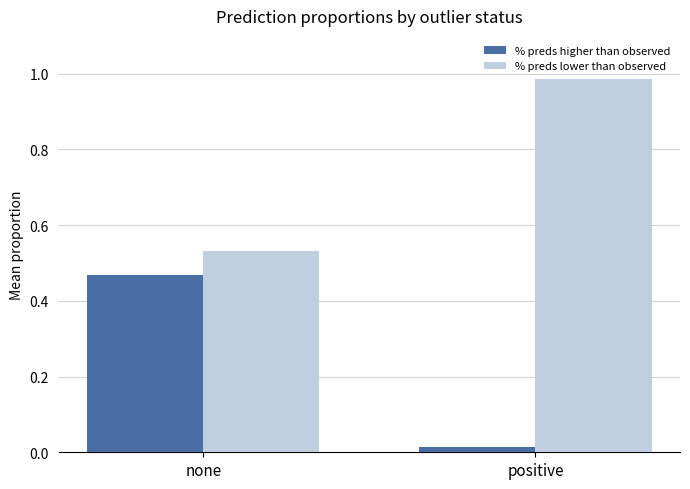

Is the value of % preds higher than observed at none greater than the value of % preds lower than observed at positive?

No